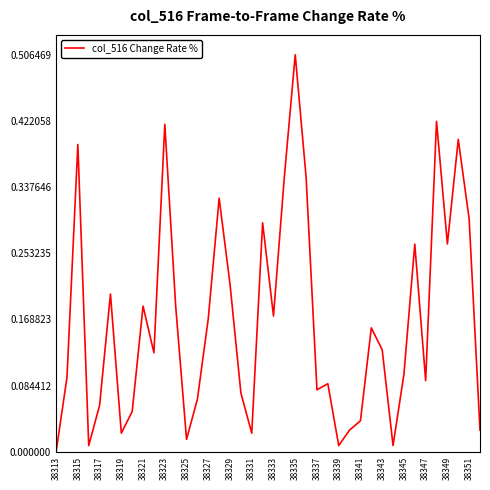

True or false: the data has more than 2 interior local peaks.

True